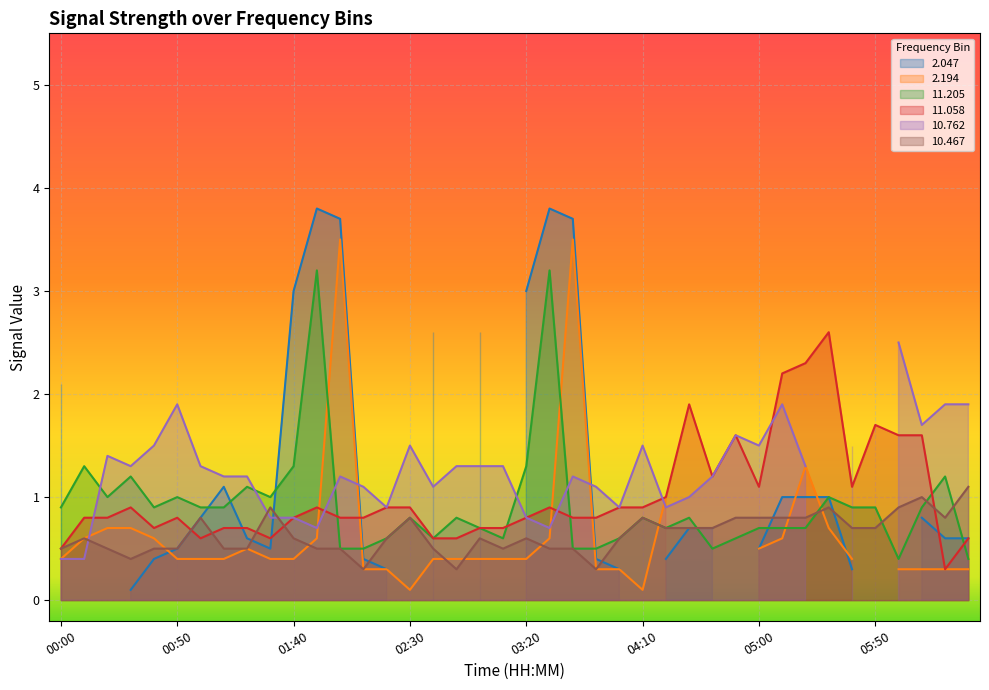

Rank the categories by  11.205 value from highest to lowest.

01:50, 03:30, 00:10, 01:40, 03:20, 00:30, 06:20, 01:20, 00:20, 00:50, 01:30, 05:30, 00:00, 00:40, 01:00, 01:10, 05:40, 05:50, 06:10, 02:30, 02:50, 04:10, 04:30, 03:00, 04:20, 05:00, 05:10, 05:20, 02:20, 02:40, 03:10, 04:00, 04:50, 02:00, 02:10, 03:40, 03:50, 04:40, 06:00, 06:30